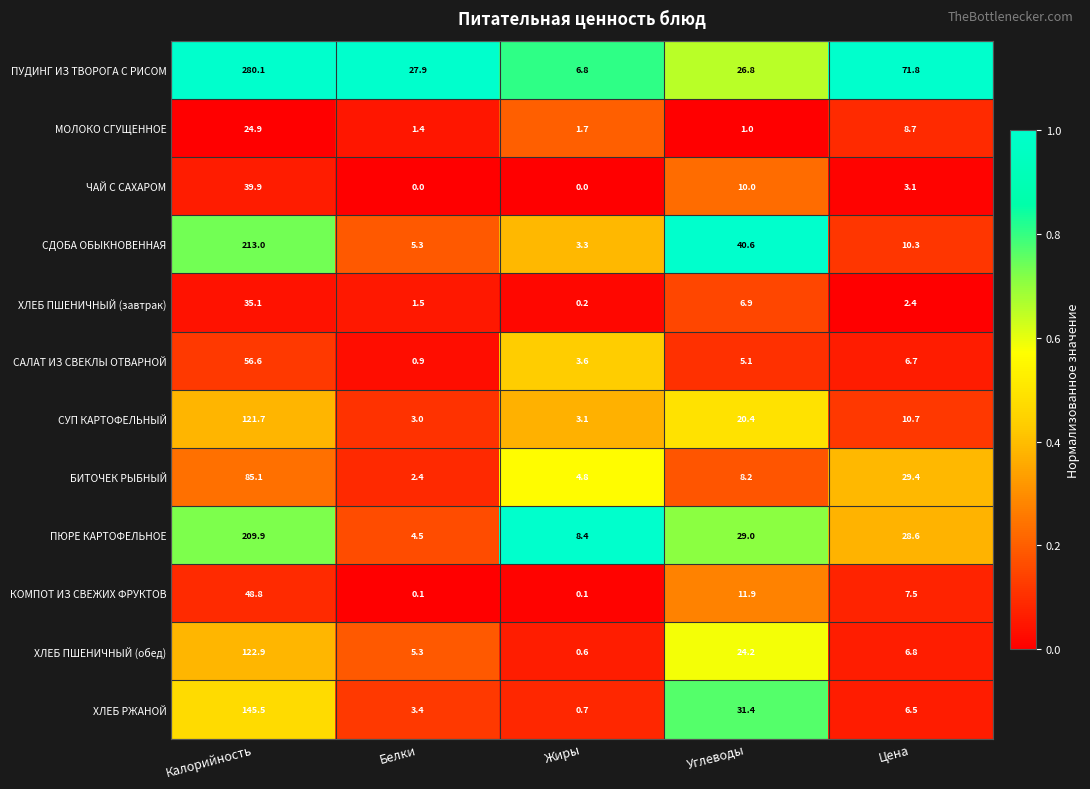

What is the total value across all series at Калорийность?

1383.5